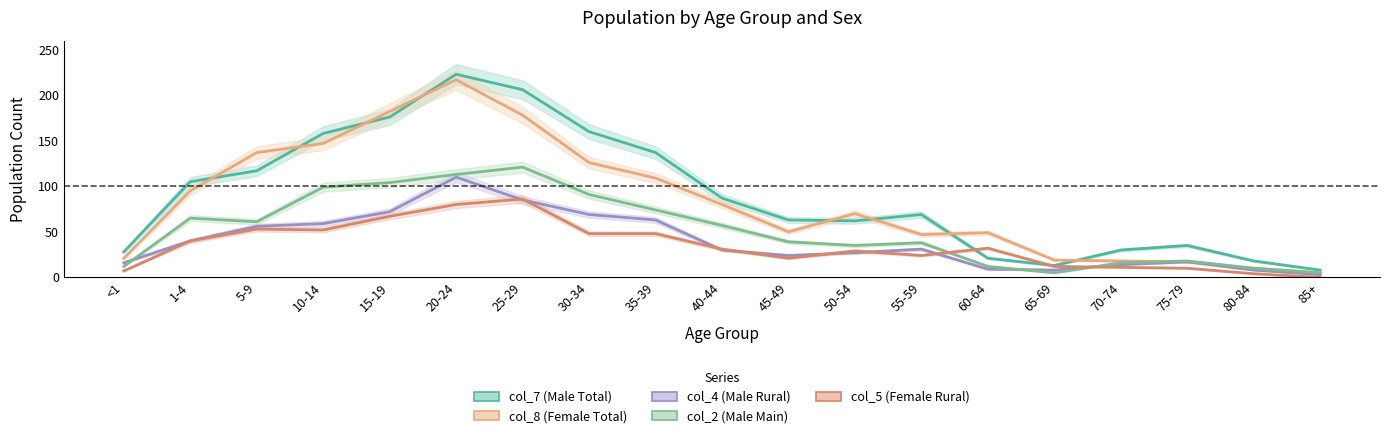

What is the label of the 4th point from the left?

10-14